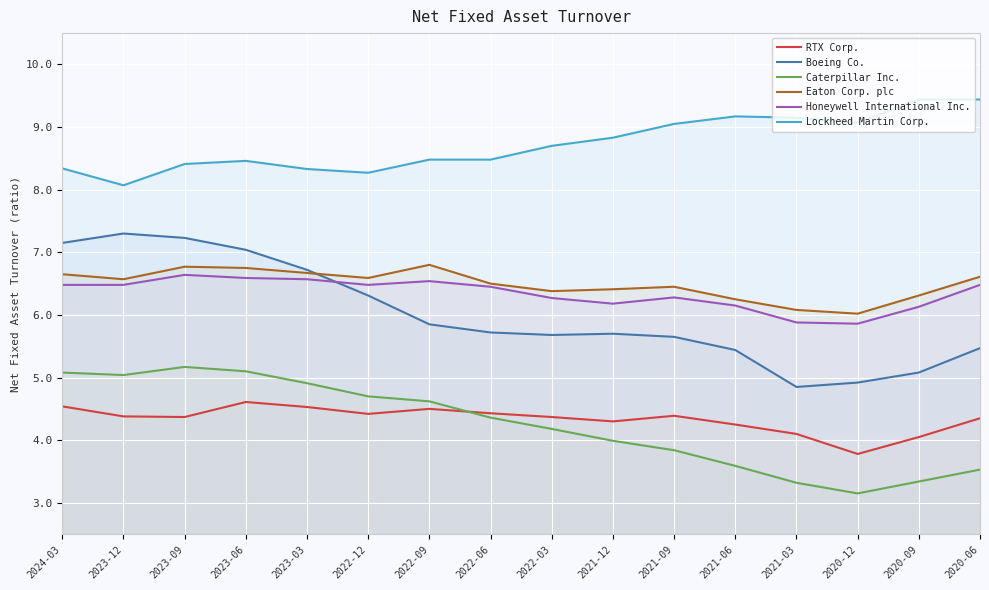

True or false: Lockheed Martin Corp. and Boeing Co. intersect in this chart.

False